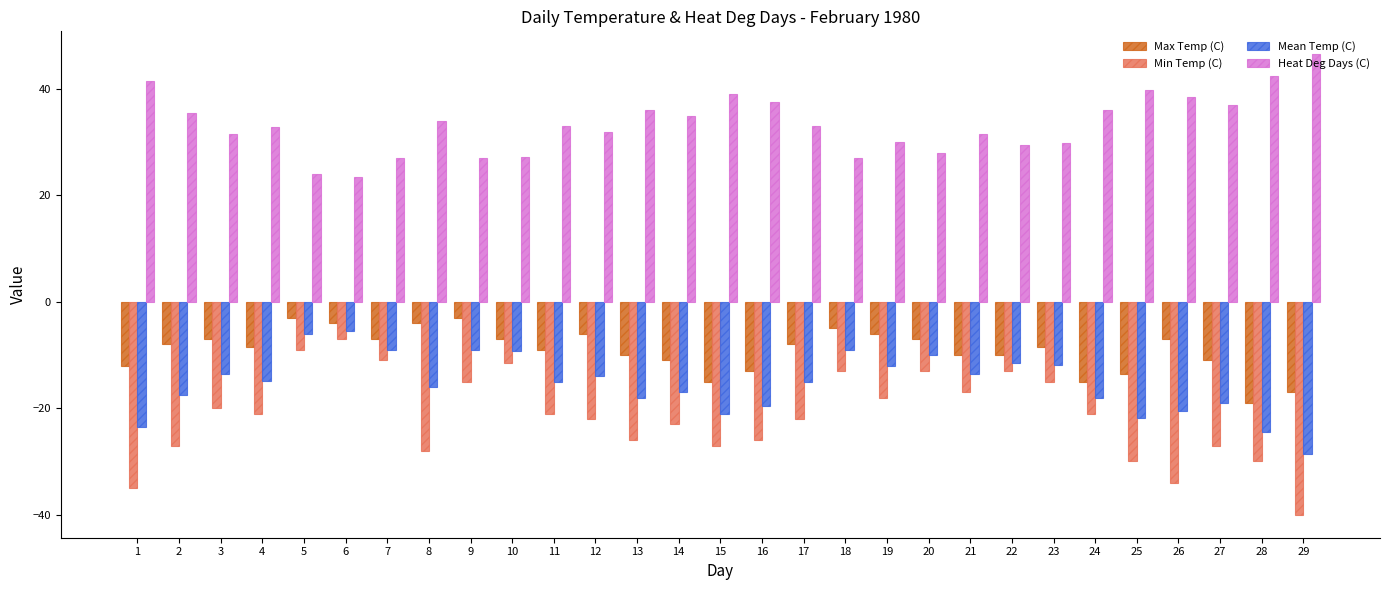

Is it true that Heat Deg Days (C) equals 29.5 at 22?

True